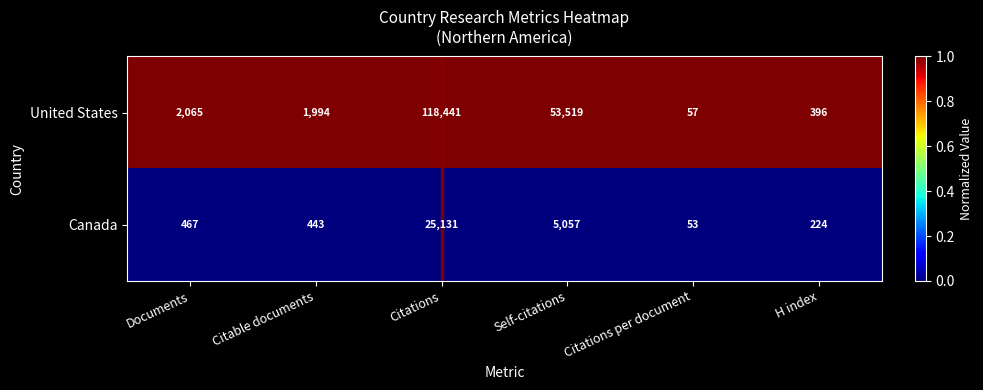

What is the total value across all series at Self-citations?

58576